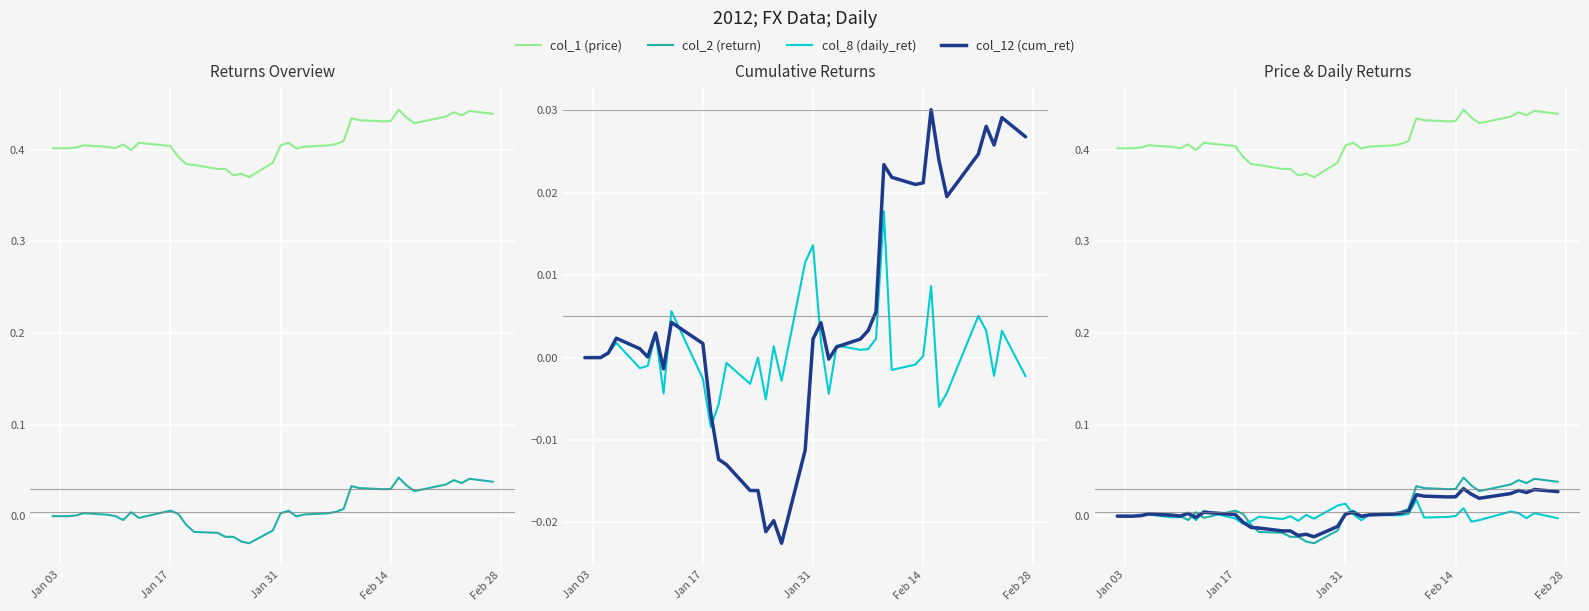

Reading left to right, transcribe all the data shown in this chart.

col_1 (price): 0.4	0.4	0.4	0.4	0.4	0.4	0.4	0.4	0.4	0.4	0.4	0.4	0.4	0.4	0.4	0.4	0.4	0.4	0.4	0.4	0.4	0.4	0.4	0.4	0.4	0.4	0.4	0.4	0.4	0.4	0.4	0.4	0.4	0.4	0.4	0.4	0.4	0.4	0.4
col_2 (return): 0.0	0.0	0.0	0.0	0.0	0.0	0.0	-0.0	0.0	-0.0	0.0	0.0	-0.0	-0.0	-0.0	-0.0	-0.0	-0.0	-0.0	-0.0	0.0	0.0	-0.0	0.0	0.0	0.0	0.0	0.0	0.0	0.0	0.0	0.0	0.0	0.0	0.0	0.0	0.0	0.0	0.0
col_8 (daily_ret): 0.0	0.0	0.0	0.0	0.0	-0.0	-0.0	0.0	-0.0	0.0	-0.0	-0.0	-0.0	-0.0	-0.0	0.0	-0.0	0.0	-0.0	0.0	0.0	0.0	-0.0	0.0	0.0	0.0	0.0	0.0	-0.0	-0.0	0.0	0.0	-0.0	-0.0	0.0	0.0	-0.0	0.0	-0.0
col_12 (cum_ret): 0.0	0.0	0.0	0.0	0.0	0.0	0.0	0.0	-0.0	0.0	0.0	-0.0	-0.0	-0.0	-0.0	-0.0	-0.0	-0.0	-0.0	-0.0	0.0	0.0	-0.0	0.0	0.0	0.0	0.0	0.0	0.0	0.0	0.0	0.0	0.0	0.0	0.0	0.0	0.0	0.0	0.0